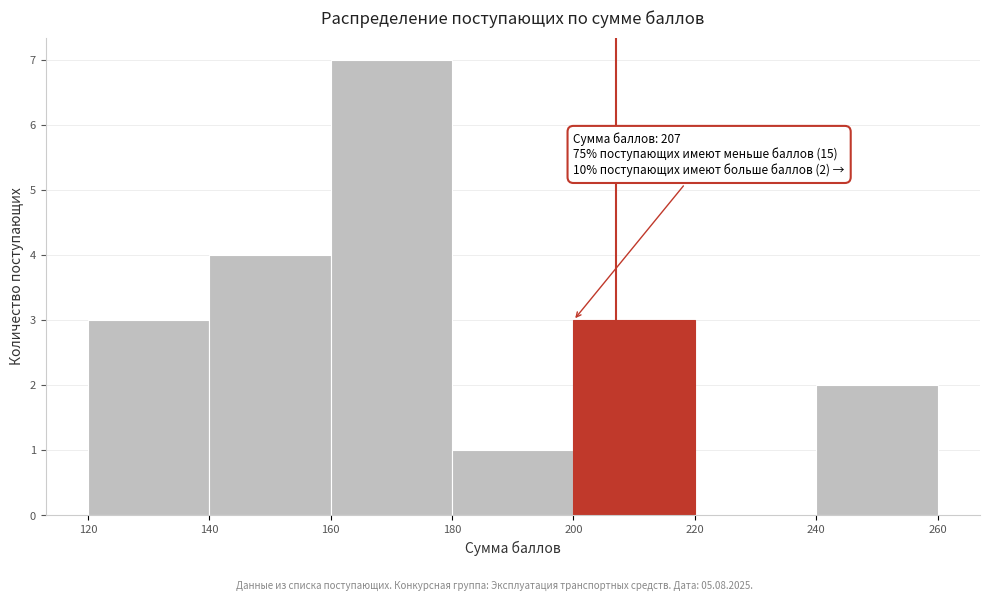

Over which range of the x-axis is the bar tallest?

160 to 180